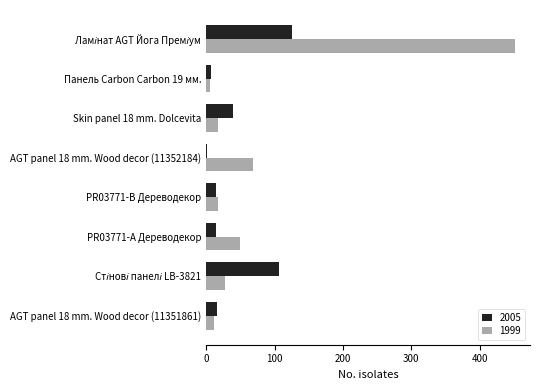

The 1999 series shows 17 at PR03771-B Дереводекор. True or false?

True